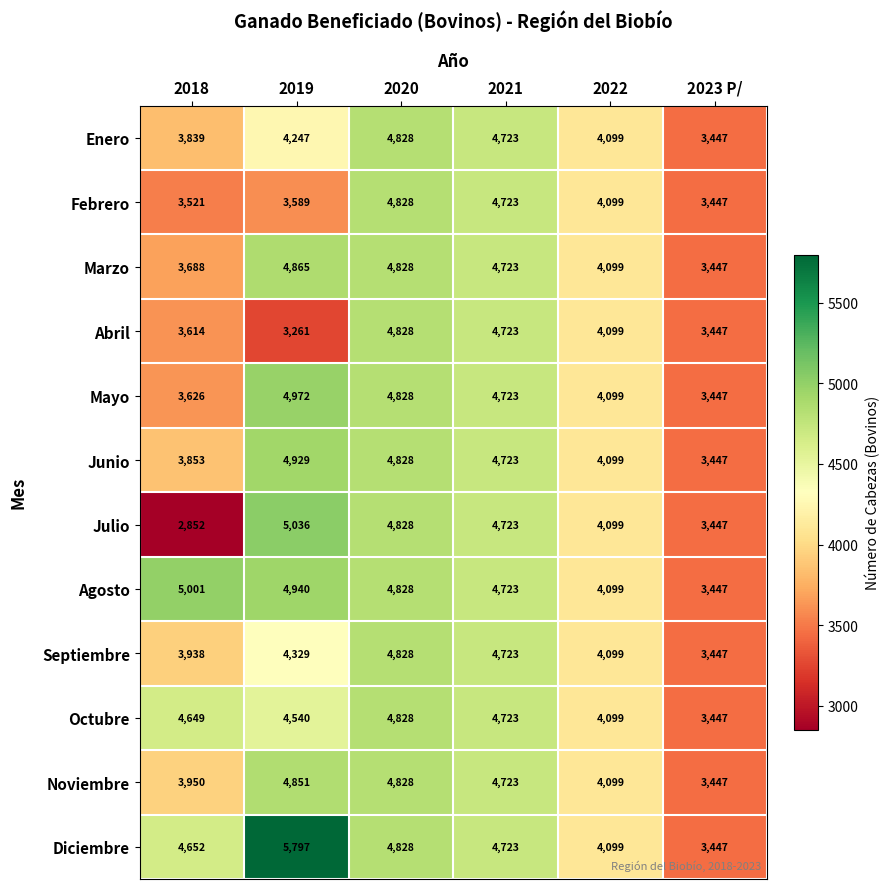

Which series changed the most between 2019 and 2021?

Abril